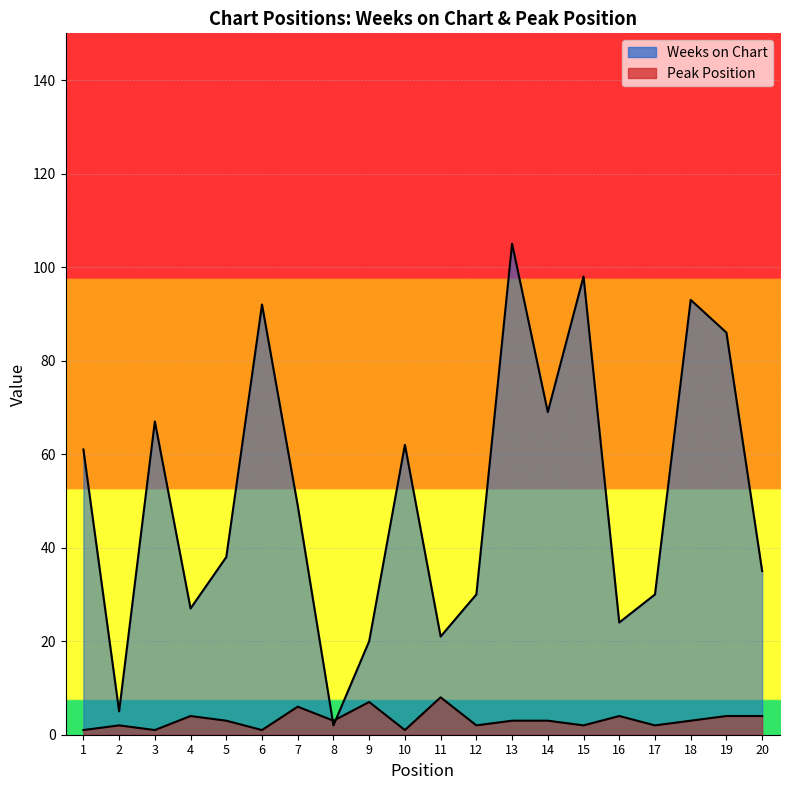

What is the sum of the Peak Position values at 19 and 13?

7